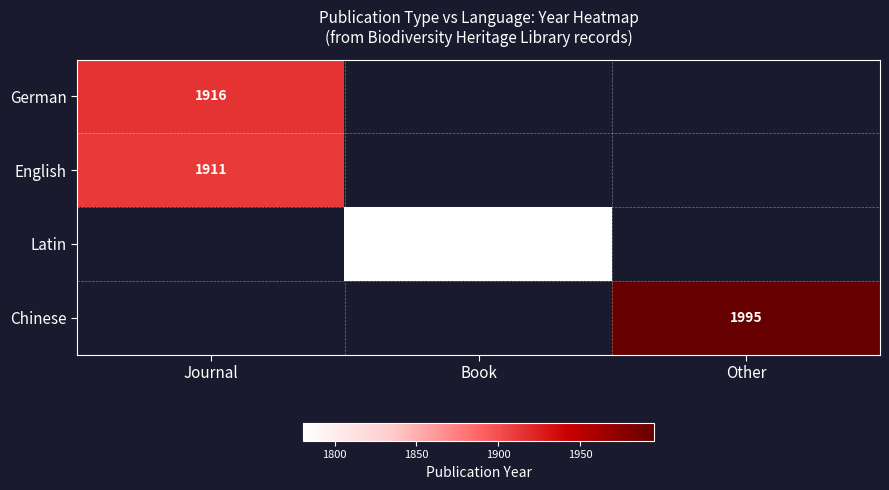

Is it true that Chinese equals 710.0 at Other?

False